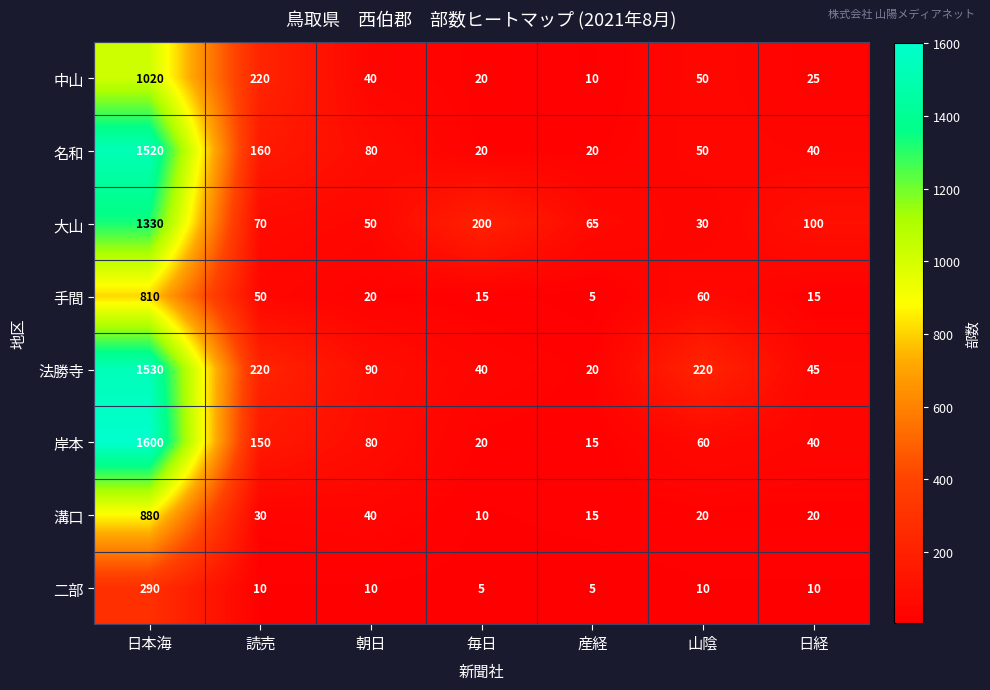

Where is 名和 nearest to the value 770?

読売